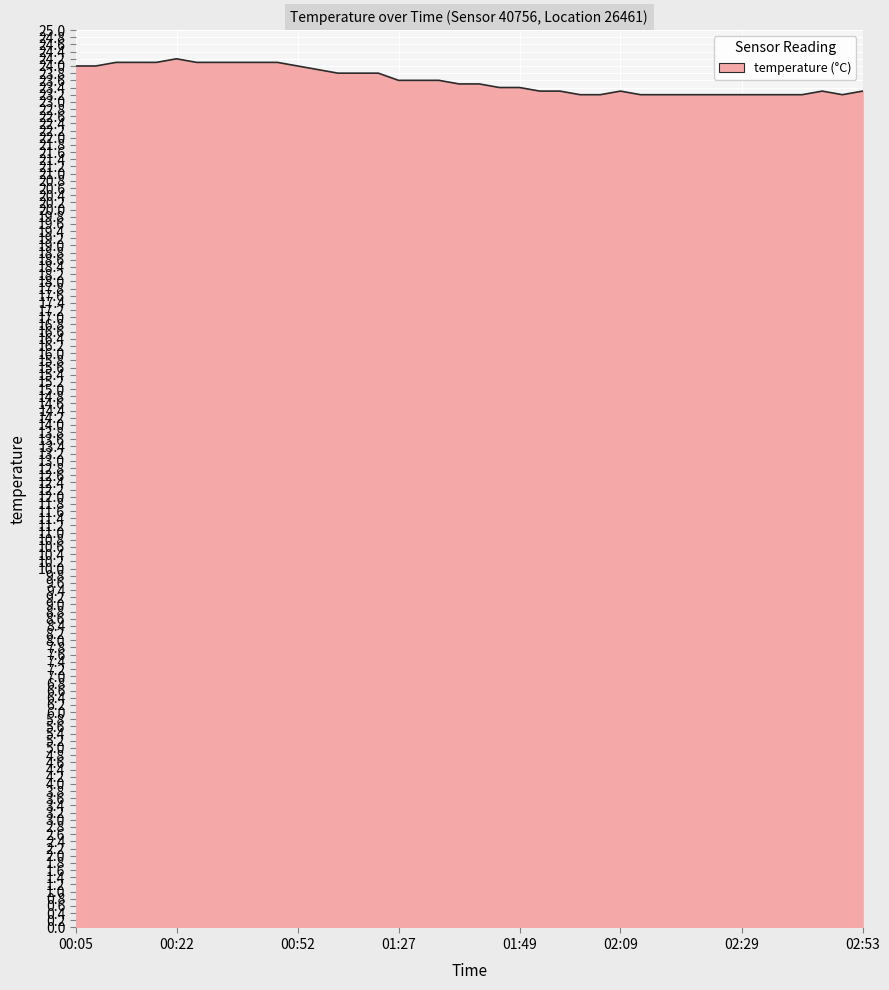

What is the smallest value displayed?

23.2